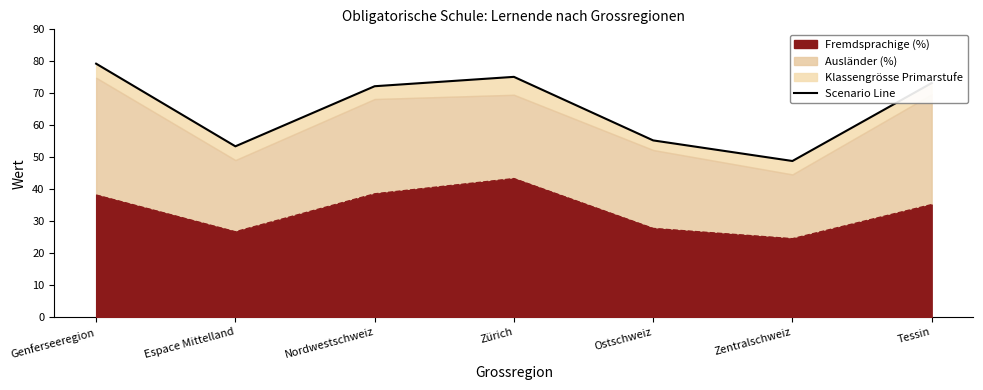

Which label corresponds to the smallest value in the chart?

Zentralschweiz